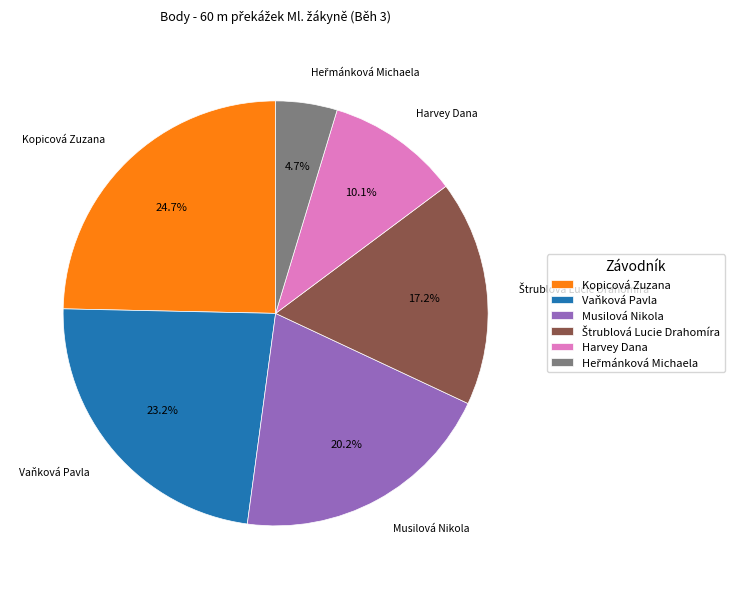

Does Kopicová Zuzana represent more than half of the total?

No